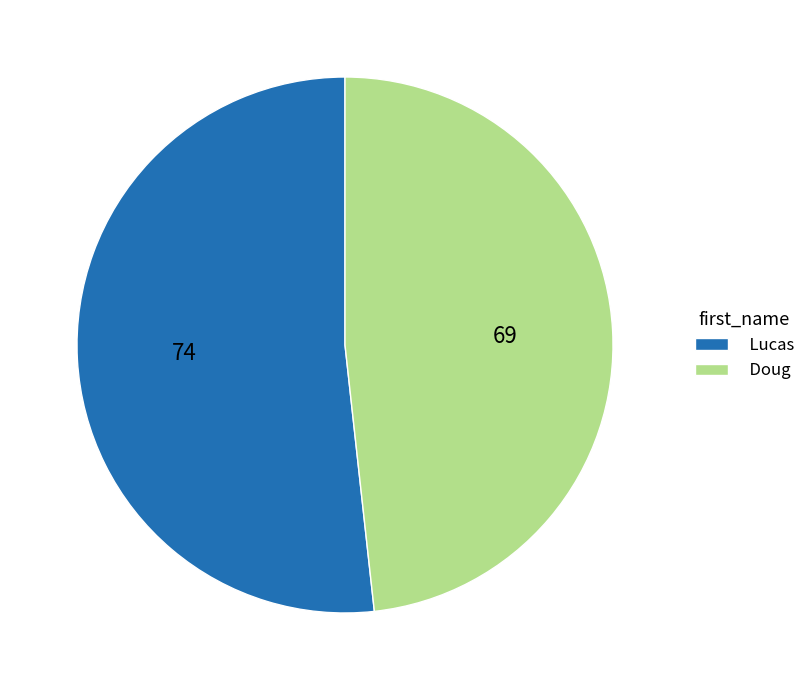

What is the ratio of the value at Doug to the value at Lucas?

0.9